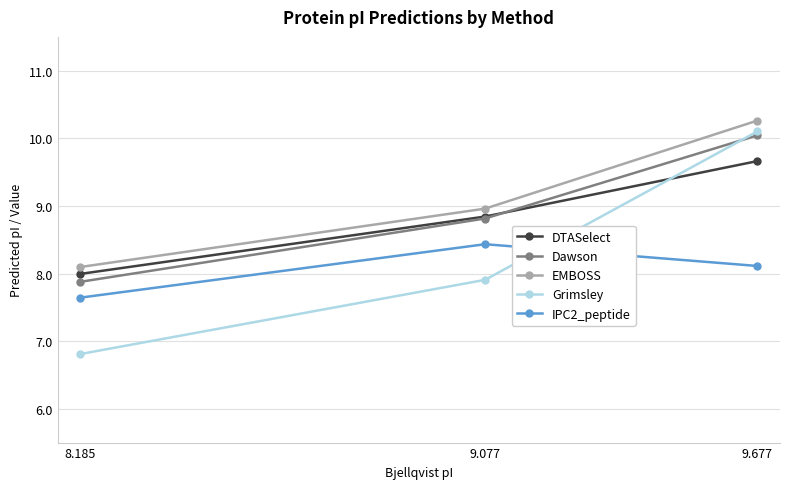

What is the total value across all series at 9.077?

43.0